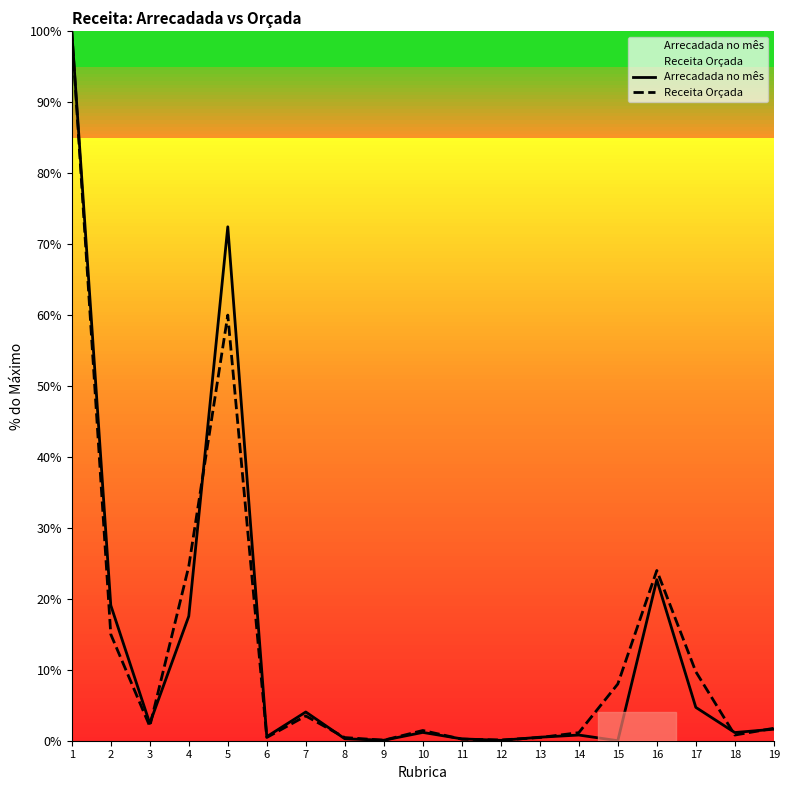

How many lines are shown in the chart?

2